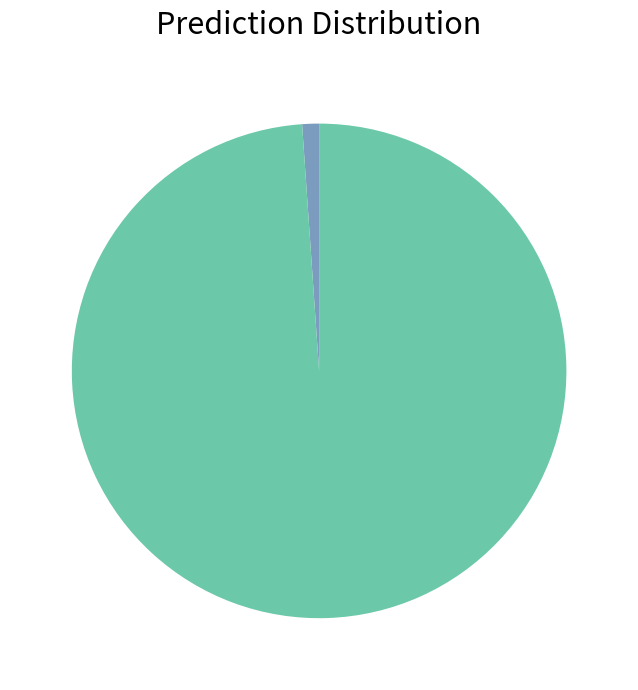

Is there any slice that represents more than half of the pie?

Yes